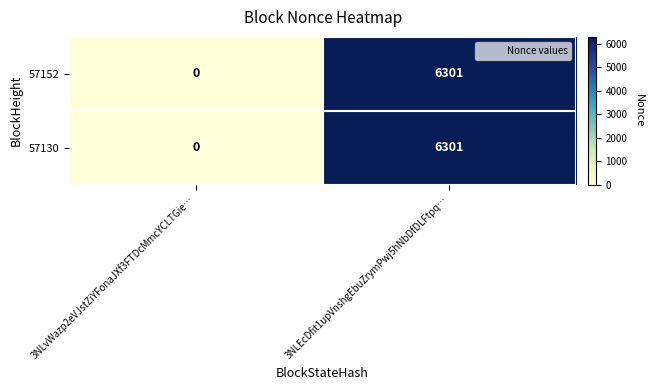

At which label is 57152 closest to 3150?

3NLvWazp2eVJstZiYFonaJXf3FTDcMmcYCLTGie…